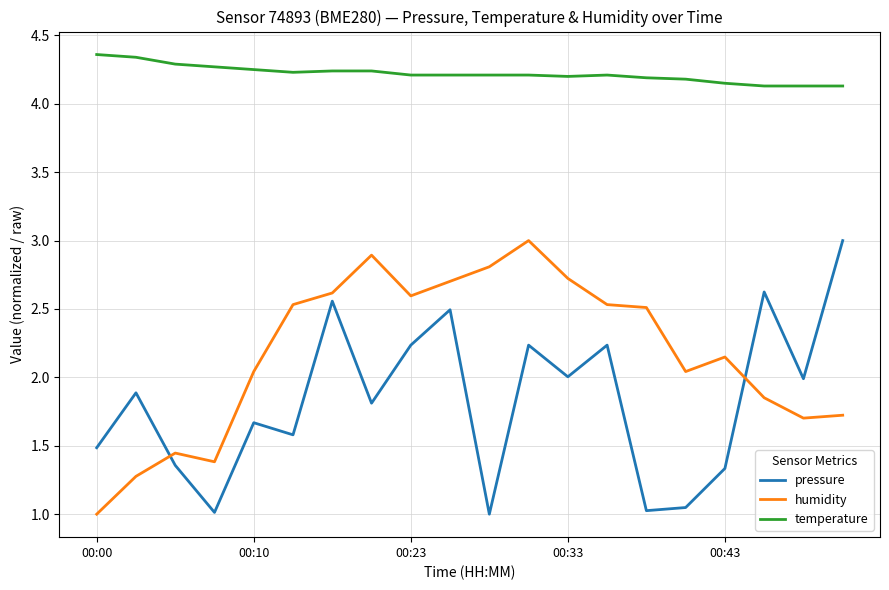

Which series has the largest total across all categories?

temperature